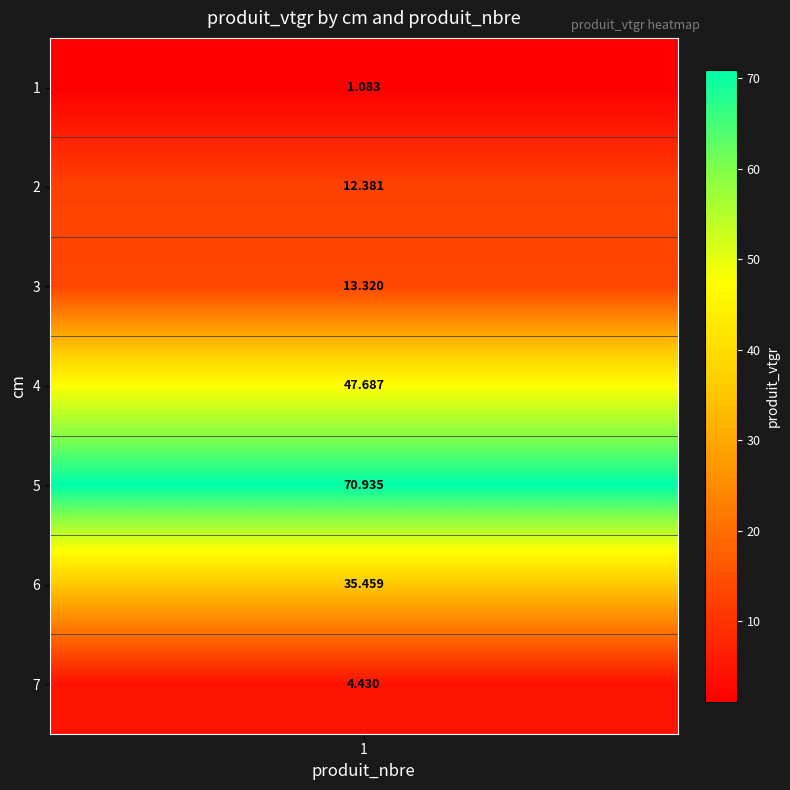

The value at 2 is 8.2. True or false?

False